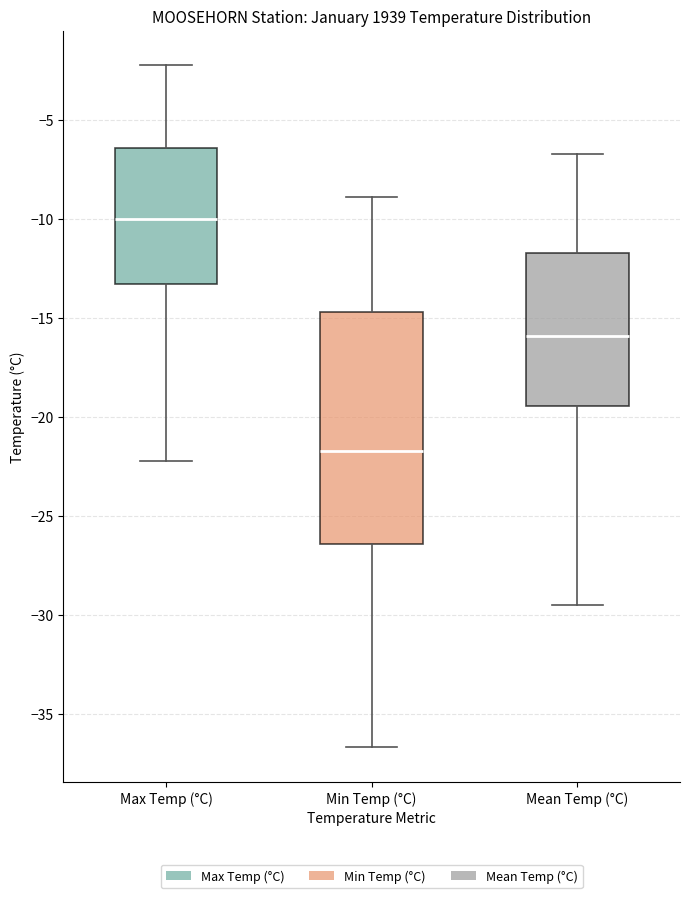

Reading left to right, transcribe this box plot: for each box, give where its median line is, the range the box spans, and where its two whiskers end, as read against the y-axis. The values are not printed on the chart, so give them approximately, as read against the axis.

Max Temp (°C): median -10.0, box -13.5 to -6.5, whiskers -22.0 to -2.0
Min Temp (°C): median -21.5, box -26.5 to -14.5, whiskers -36.5 to -9.0
Mean Temp (°C): median -16.0, box -19.5 to -11.5, whiskers -29.5 to -6.5